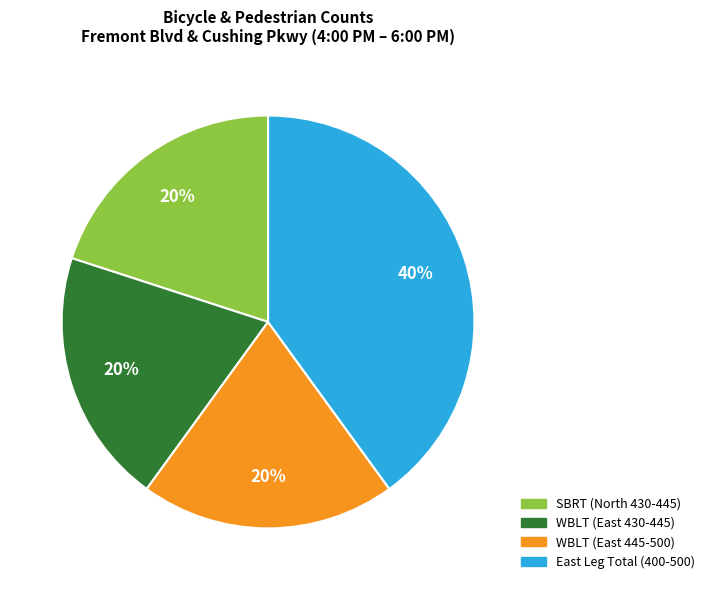

Is there a majority slice in this chart?

No